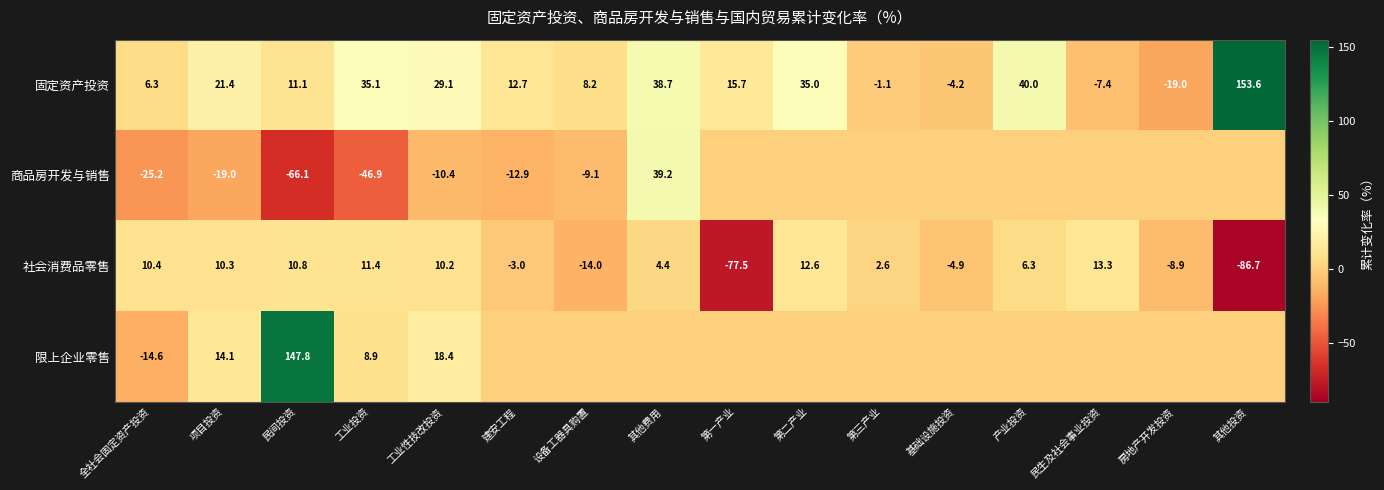

The 商品房开发与销售 series shows -25.2 at 全社会固定资产投资. True or false?

True